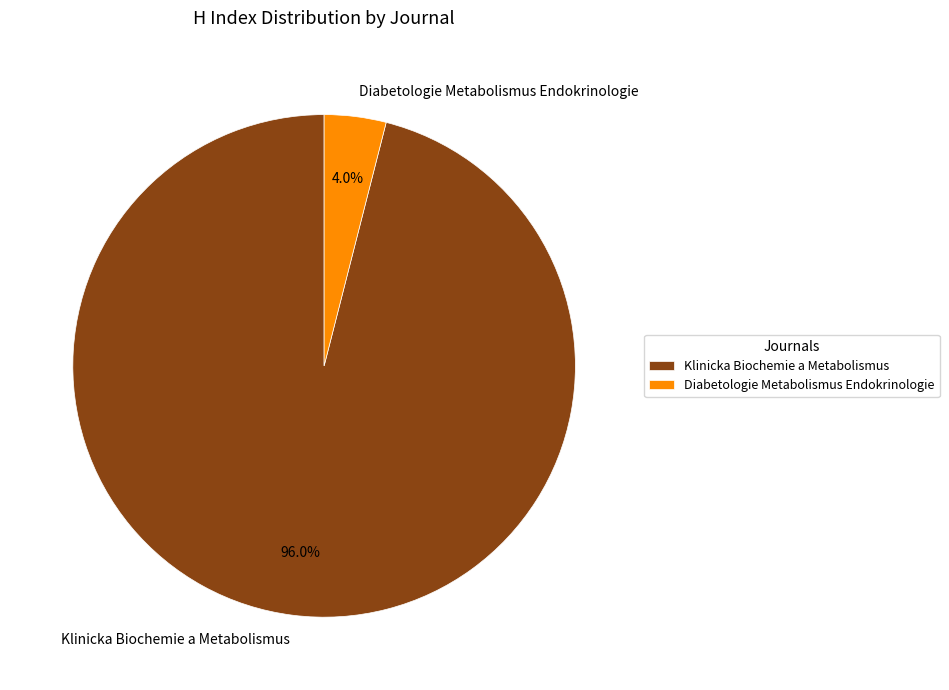

Do Klinicka Biochemie a Metabolismus and Diabetologie Metabolismus Endokrinologie together represent more than half of the pie?

Yes